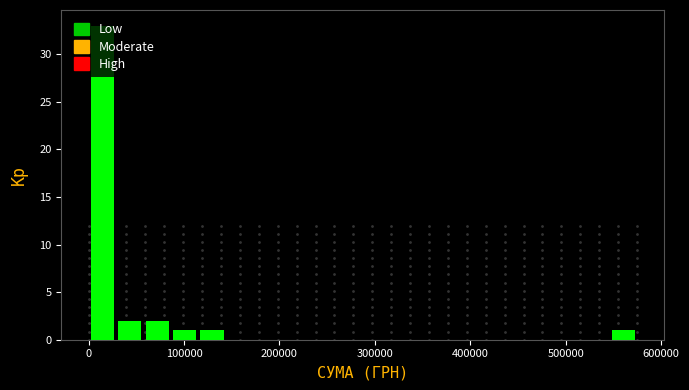

Read against the x-axis, roughly where is the centre of the tallest bar?

10000